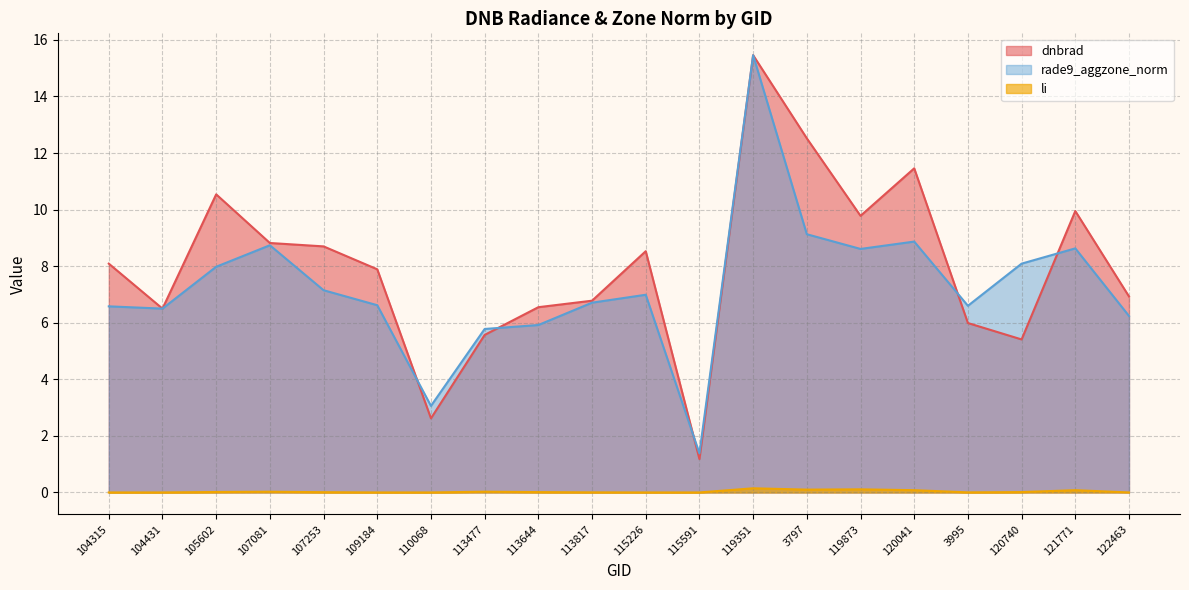

At 113817, list the series in order from smallest to largest.

li, rade9_aggzone_norm, dnbrad